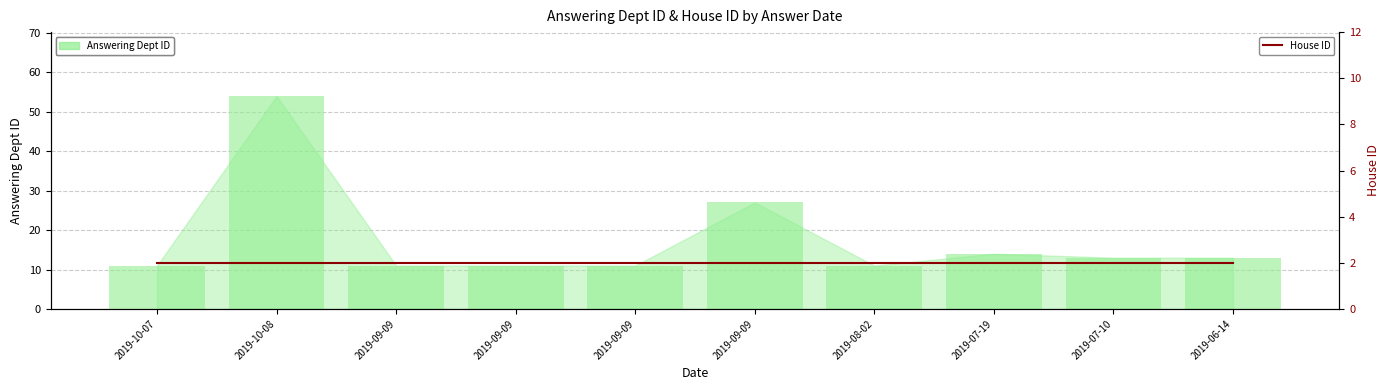

The Answering Dept ID (Stay at Home in Effect) series shows 11 at 2019-09-09. True or false?

True